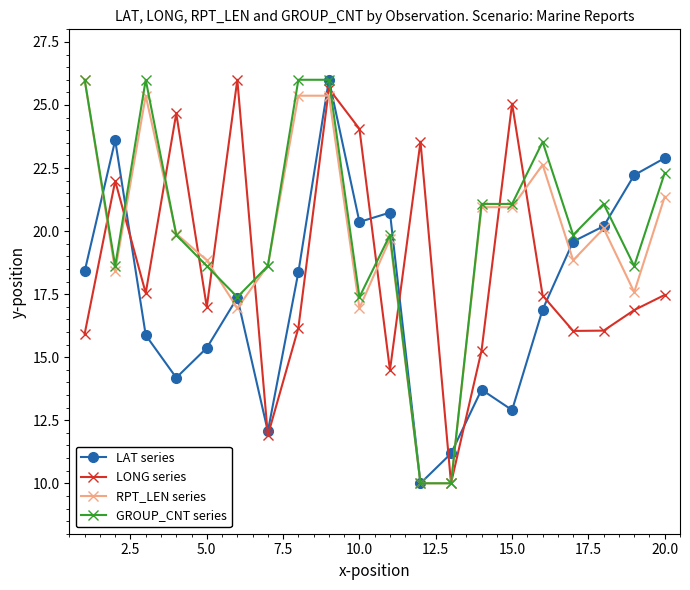

In LONG series, how many points are higher than both neighbors (excluding endpoints)?

6